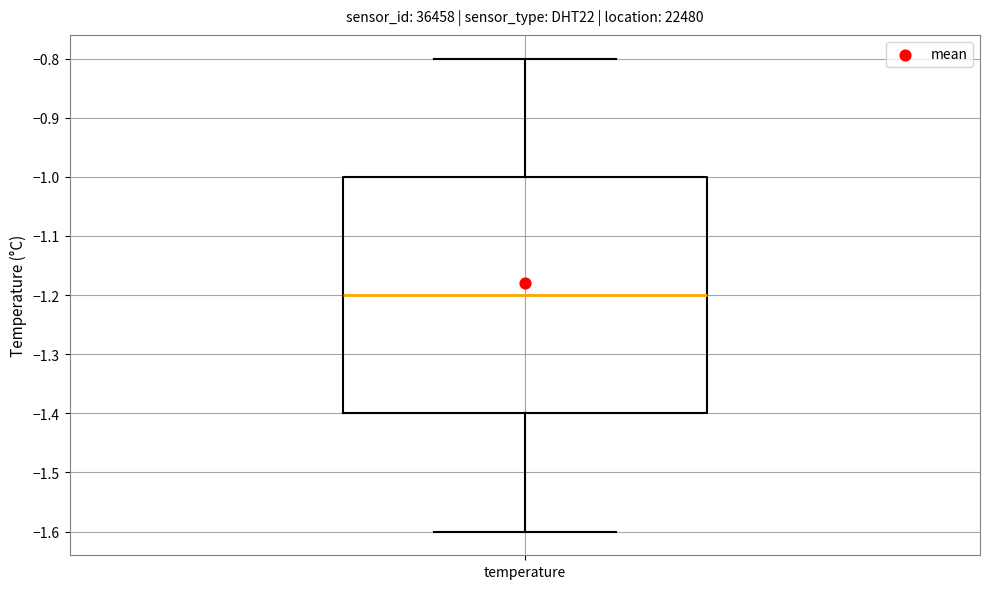

Transcribe this box plot: give where the median line is, the range the box spans, and where the two whiskers end, as read against the y-axis. The values are not printed on the chart, so give them approximately, as read against the axis.

median -1.2, box -1.4 to -1.0, whiskers -1.6 to -0.8